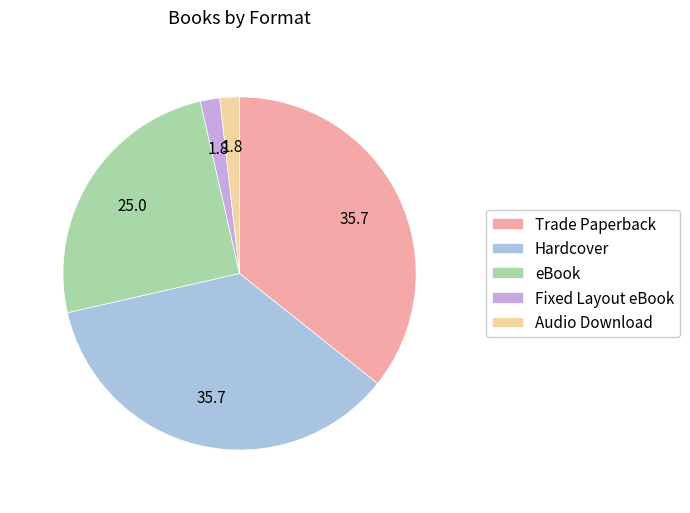

Do Fixed Layout eBook and Trade Paperback together represent more than half of the pie?

No